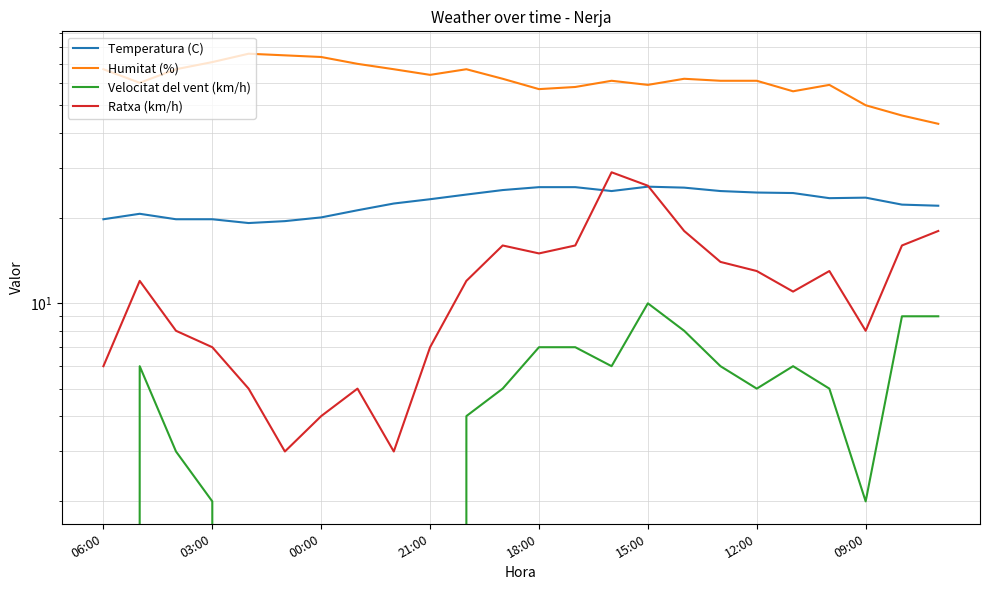

The value of Temperatura (C) at 12:00 is 36.3. True or false?

False